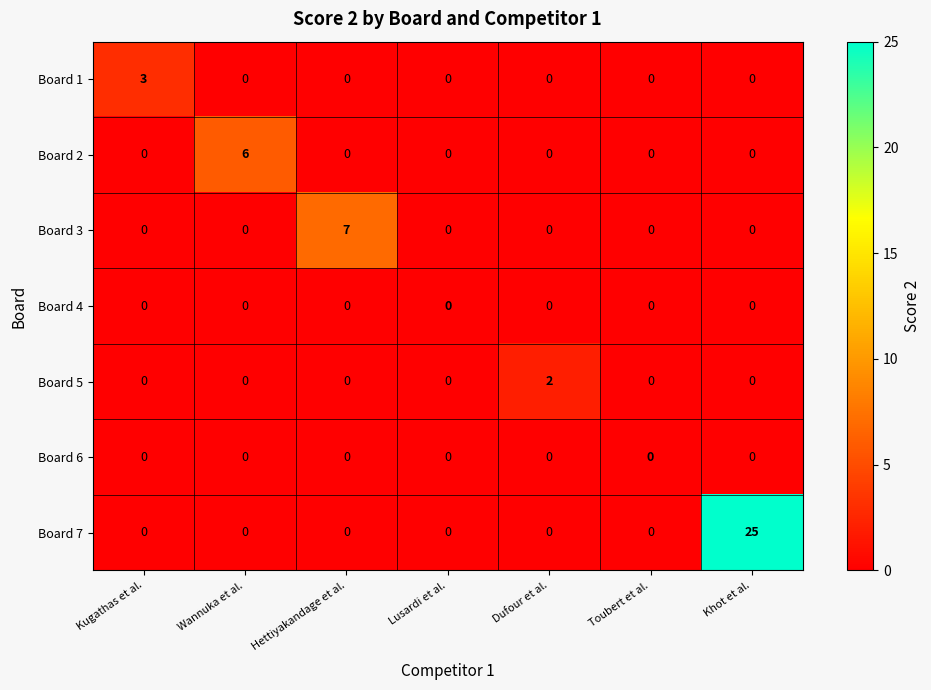

Which series has the widest spread of values?

Board 7